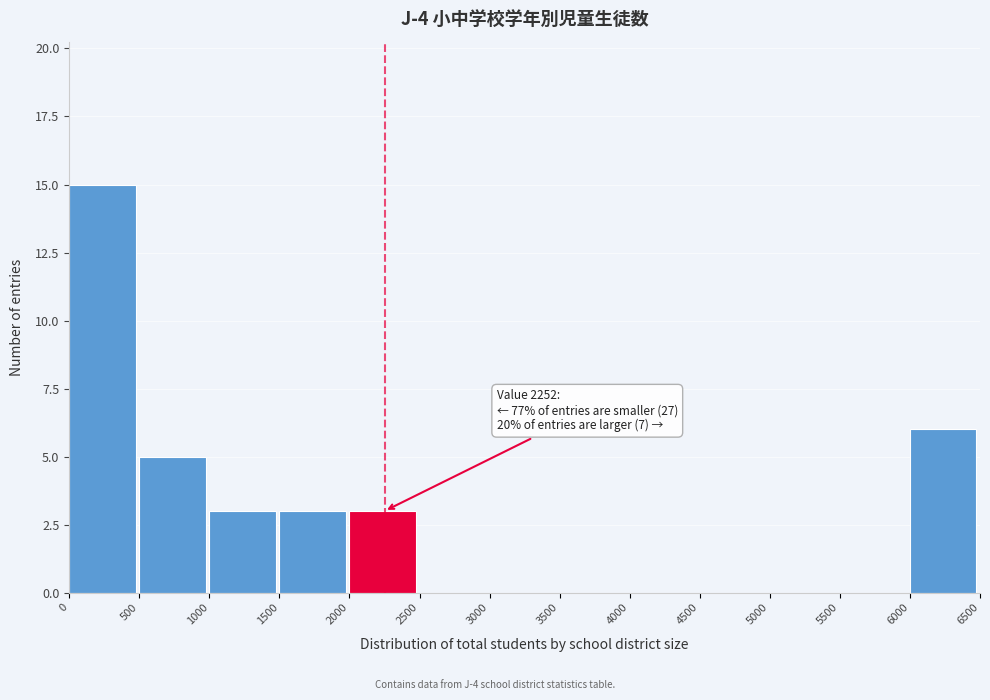

Which range on the x-axis has the tallest bar?

0 to 500